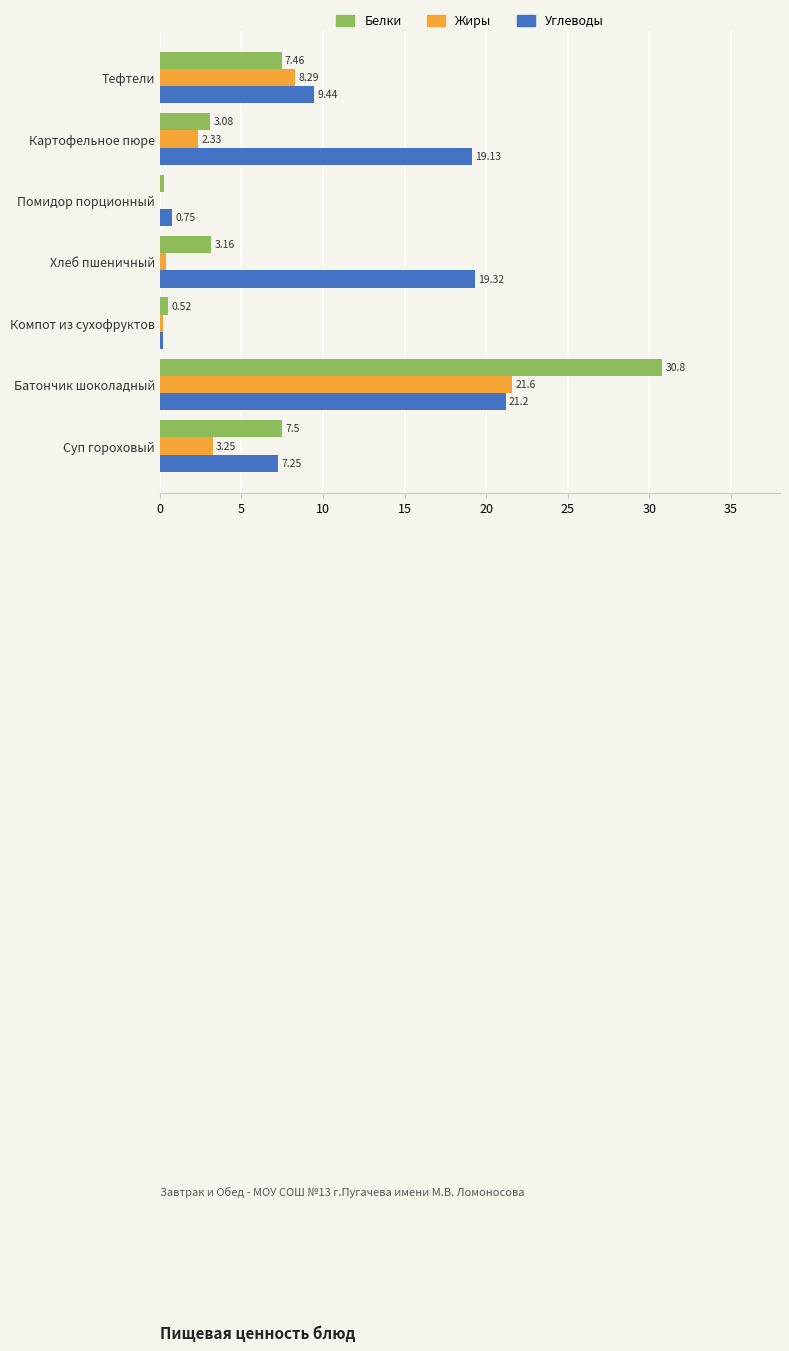

At which label does Углеводы reach its peak?

Батончик шоколадный